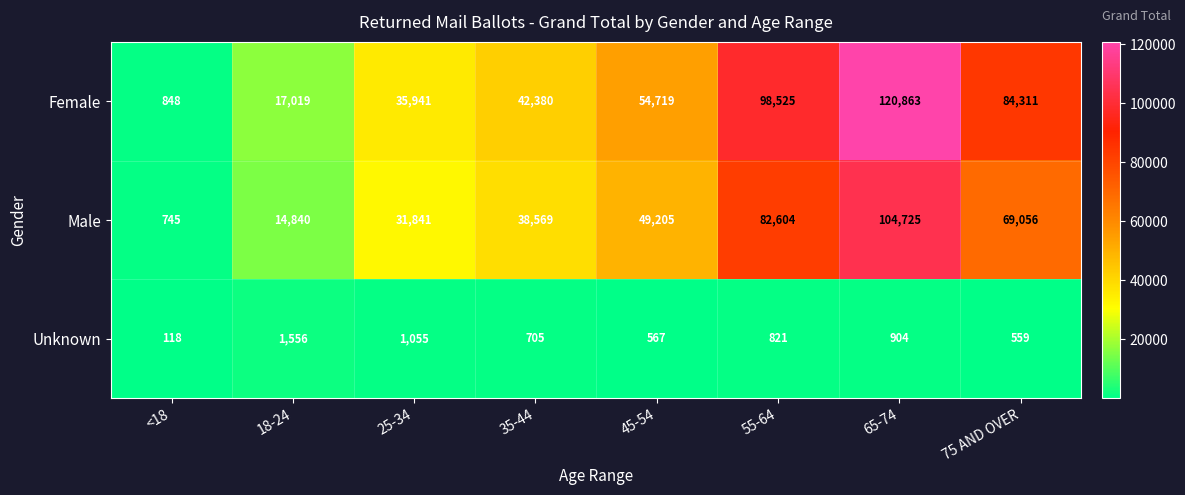

What is the sum of the Male values at 18-24 and 25-34?

46681